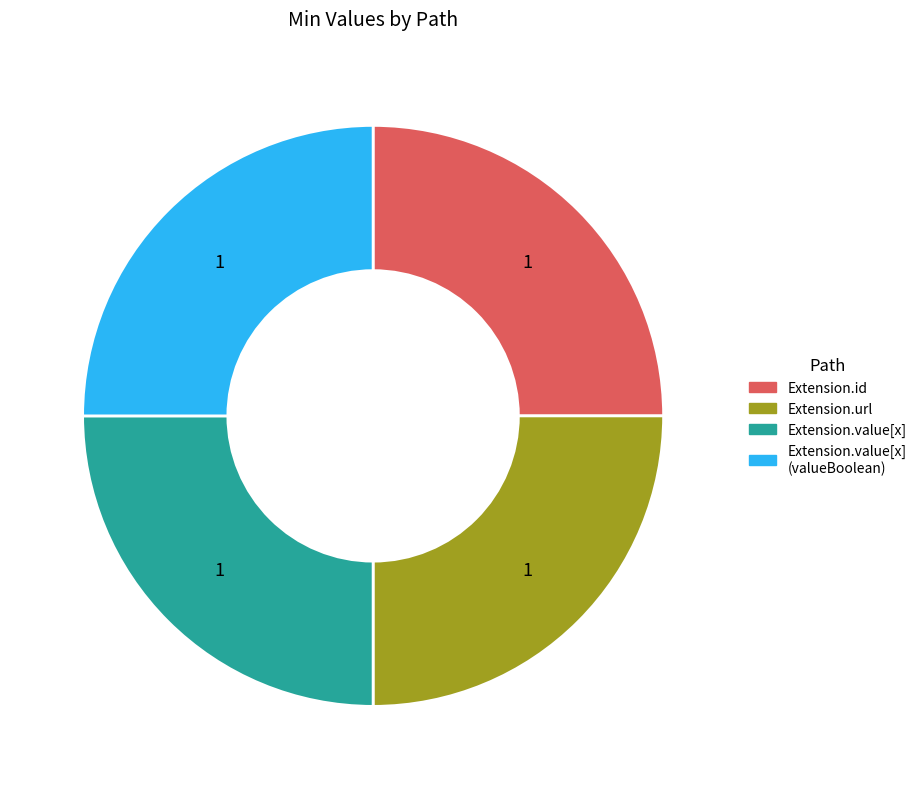

Does Extension.url account for over 50% of the chart?

No